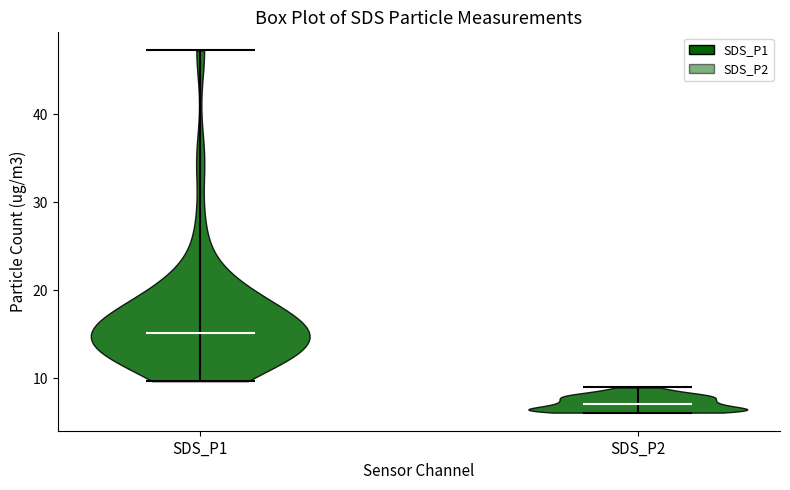

Reading left to right, read every violin against the y-axis: where its median line is, and the lowest and highest points it reaches. The values are not printed on the chart, so give them approximately, as read against the axis.

SDS_P1: median line 15, lowest point 10, highest point 47
SDS_P2: median line 7, lowest point 6, highest point 9